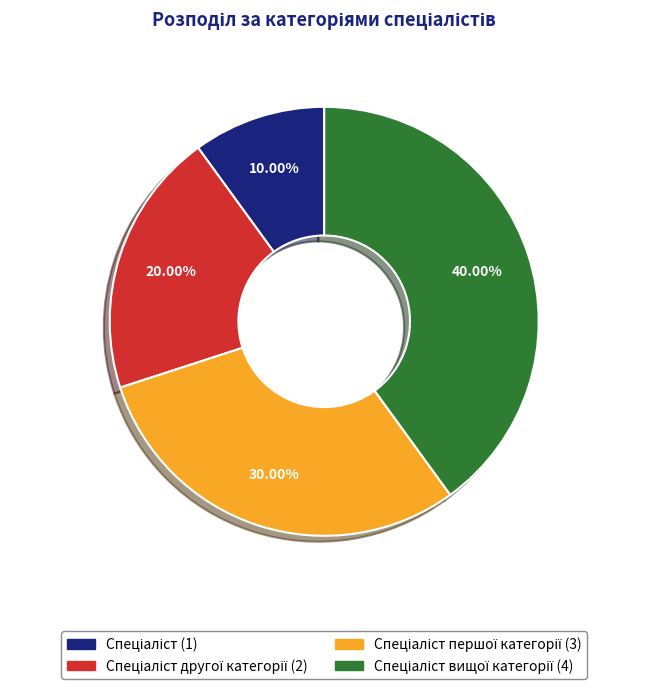

Does any single category account for the majority?

No